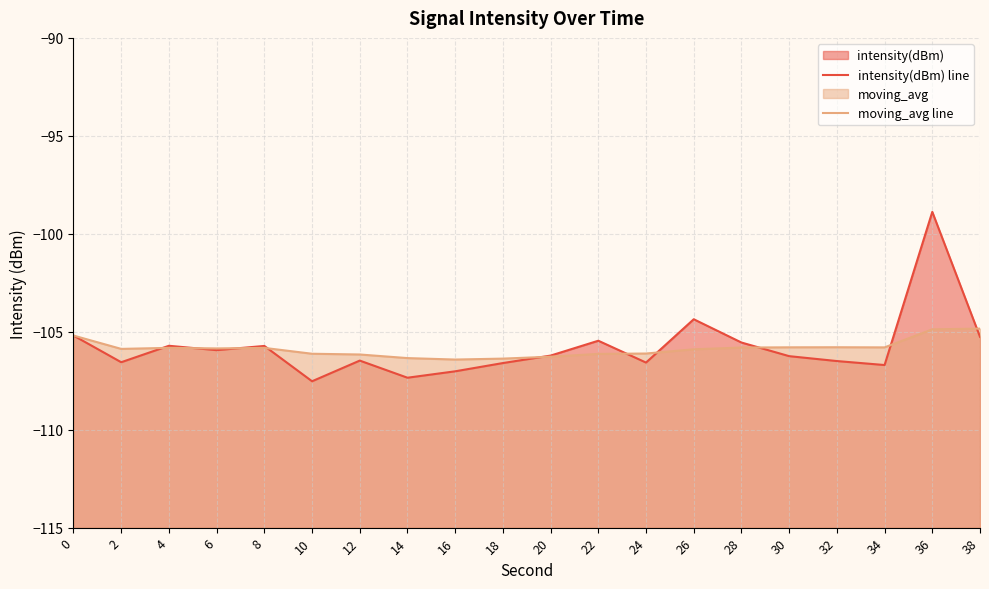

What is the difference between the maximum and second lowest values in the intensity(dBm) line series?

8.5